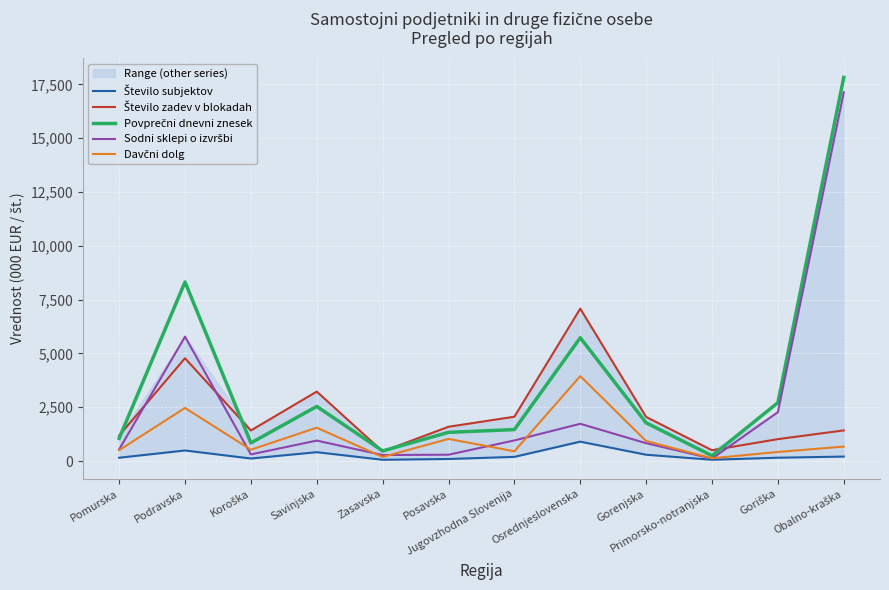

What is the sum of all Število zadev v blokadah values?

26806.0